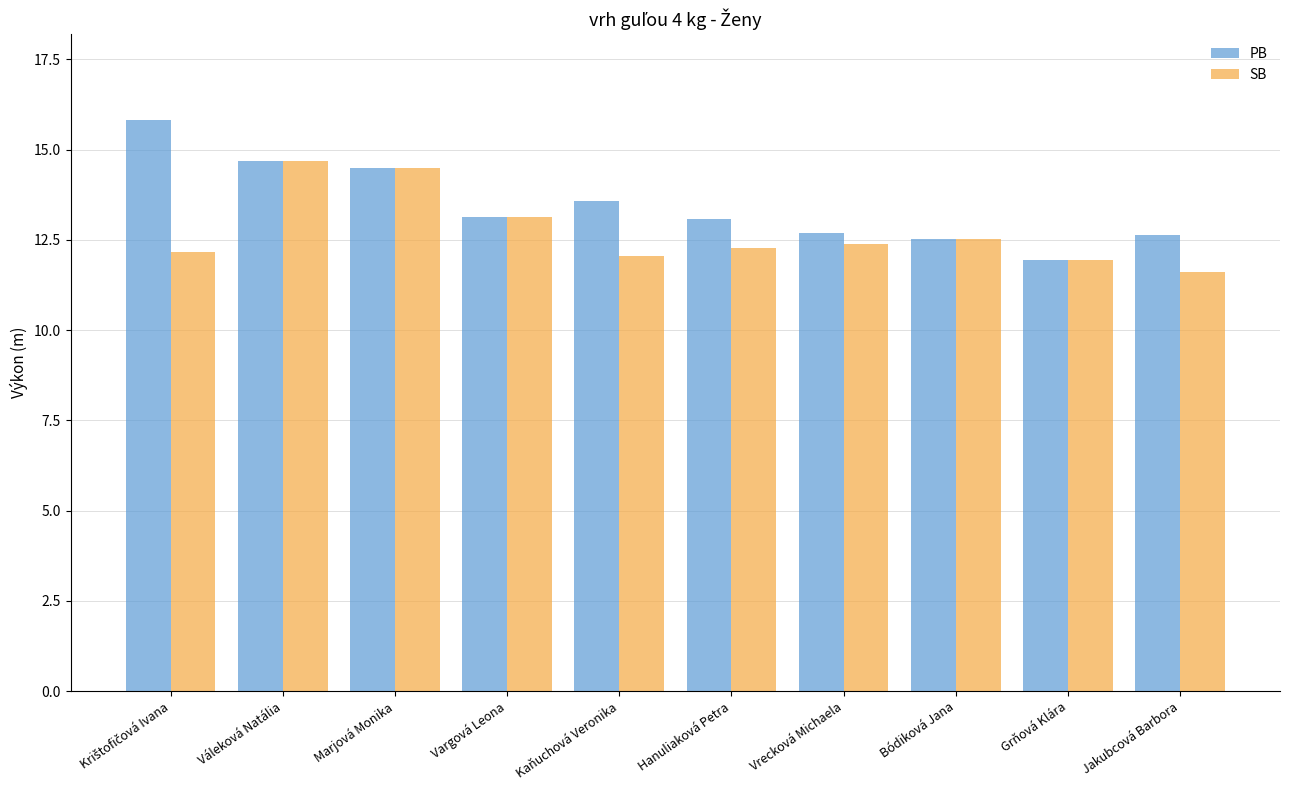

Which series changed the most between Vargová Leona and Jakubcová Barbora?

SB